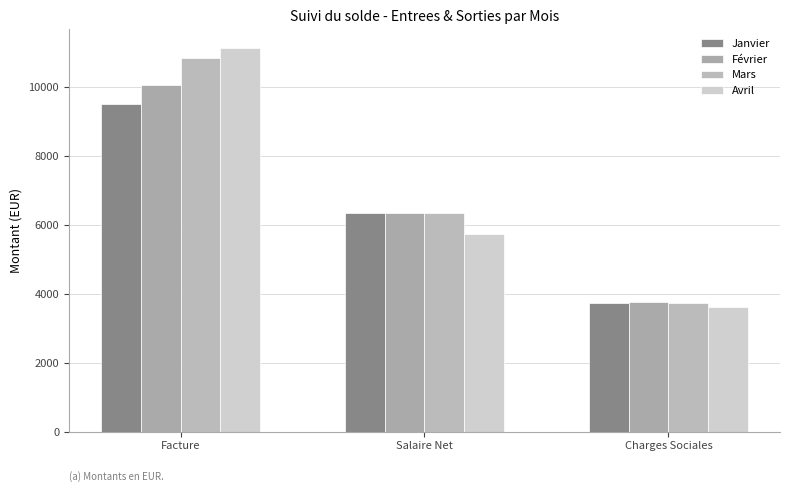

List the series in order of their peak value, highest first.

Avril, Mars, Février, Janvier